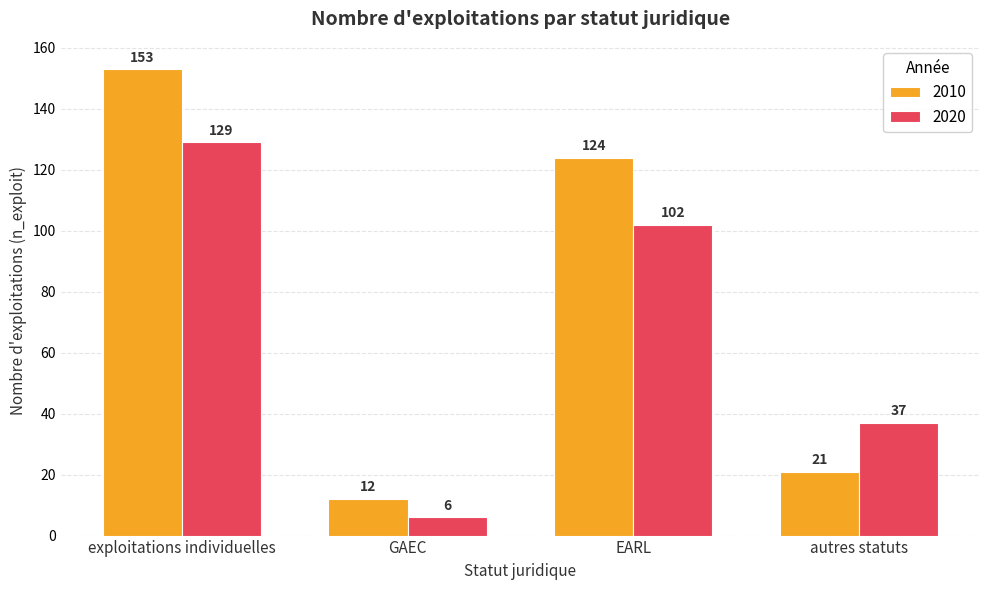

Count the number of data series in this chart.

2